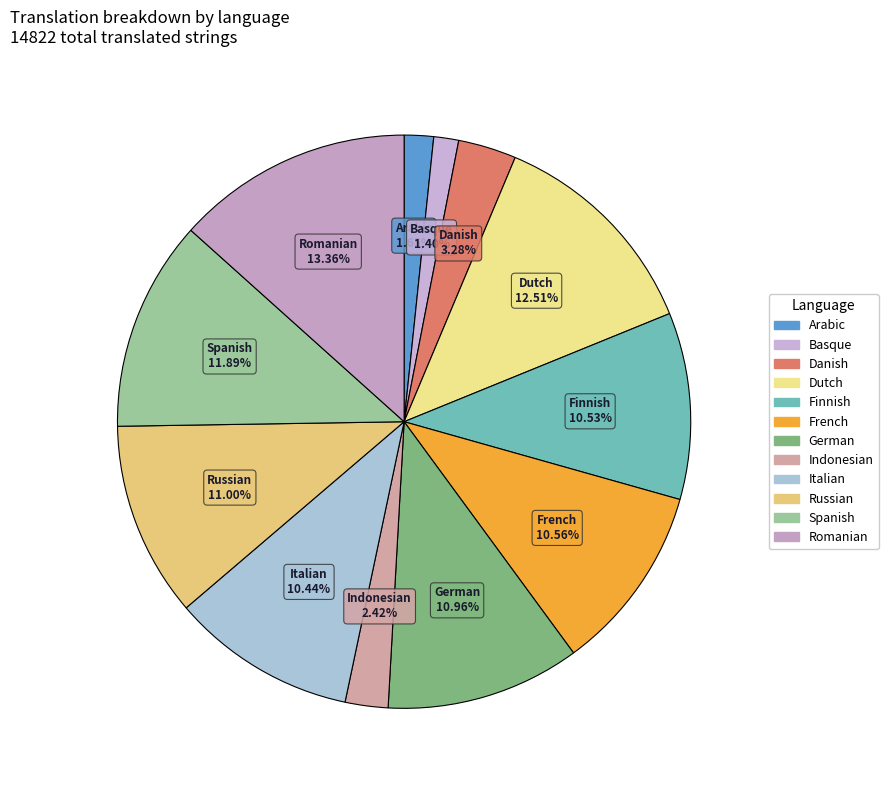

To the nearest percent, what is the combined percentage of French and Russian?

22%